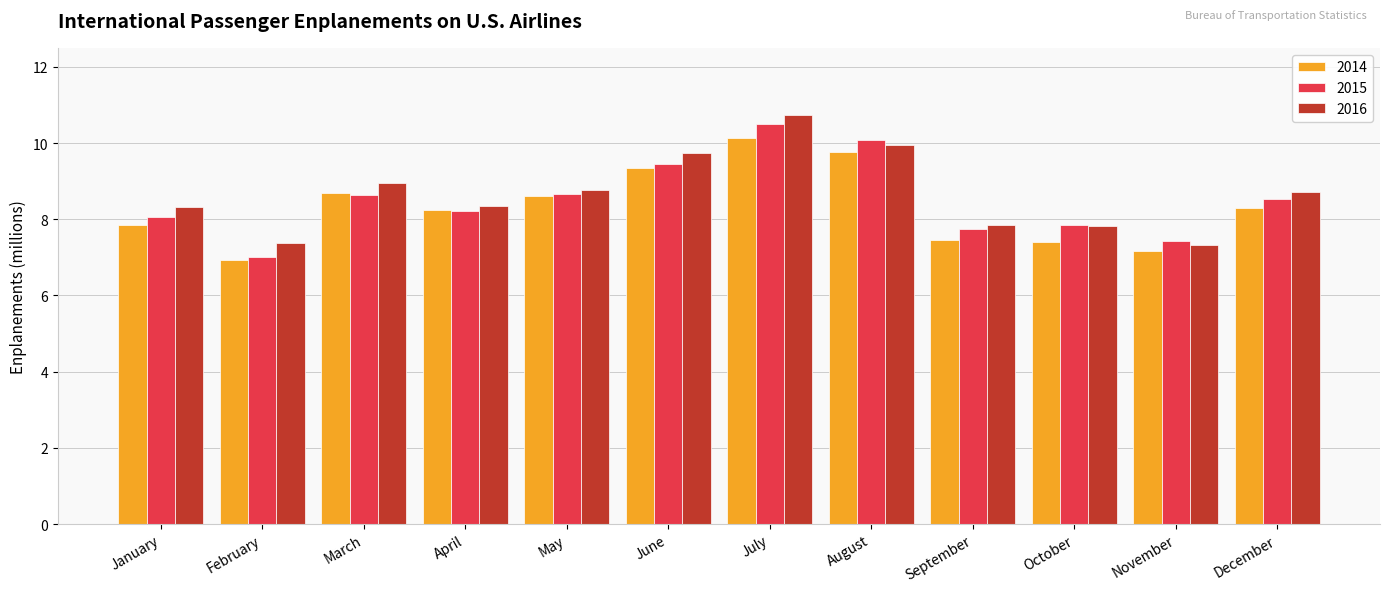

Does the chart contain stacked bars?

No